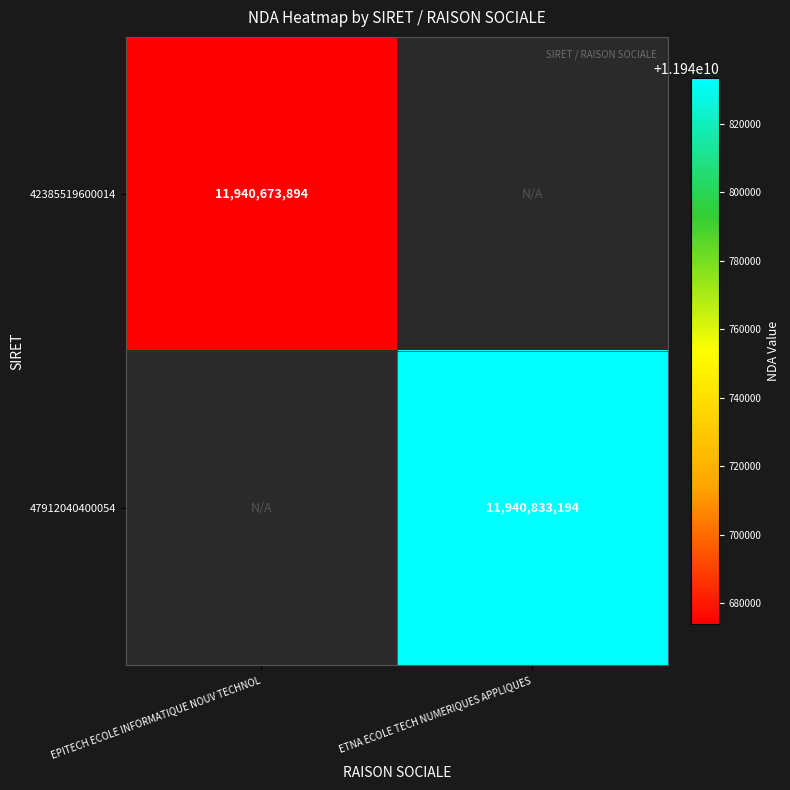

True or false: 42385519600014 has a value of 11940673894 at EPITECH ECOLE INFORMATIQUE NOUV TECHNOL.

True